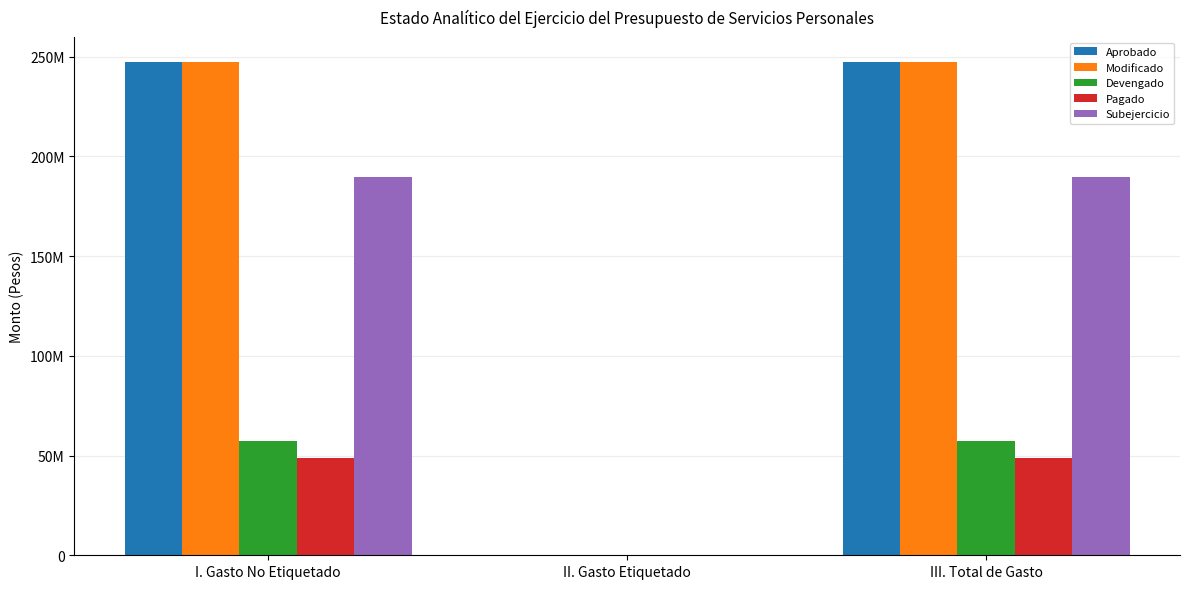

Which has a higher value, III. Total de Gasto or I. Gasto No Etiquetado?

III. Total de Gasto